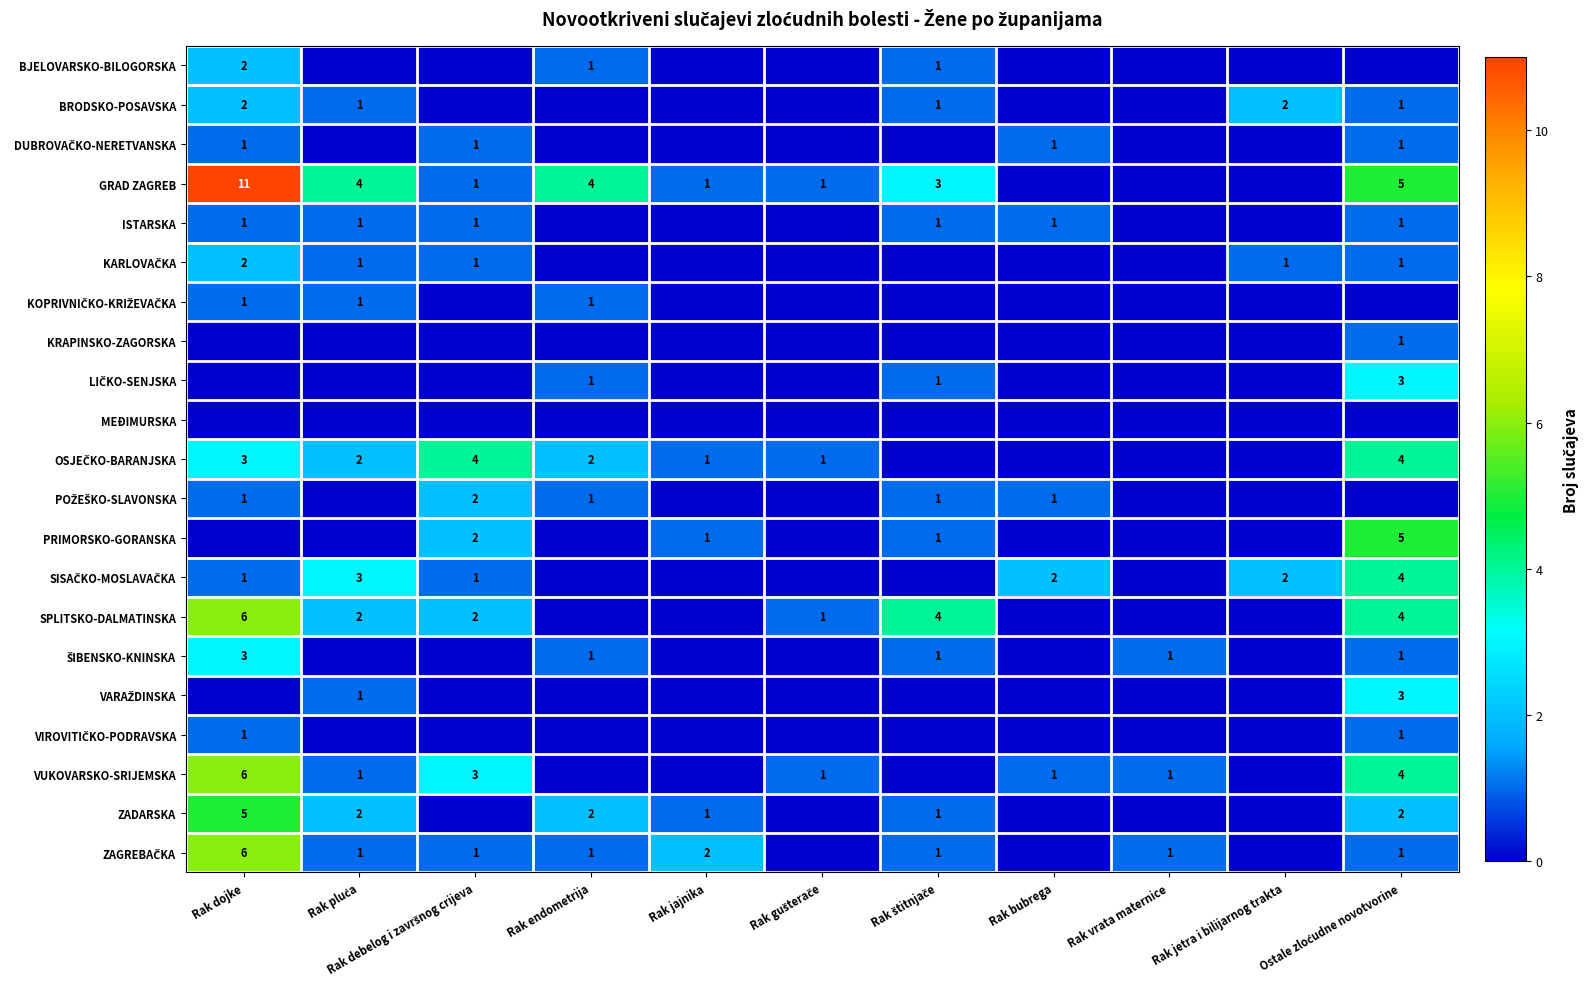

Between Rak pluća and Rak bubrega, which series saw the biggest shift?

GRAD ZAGREB